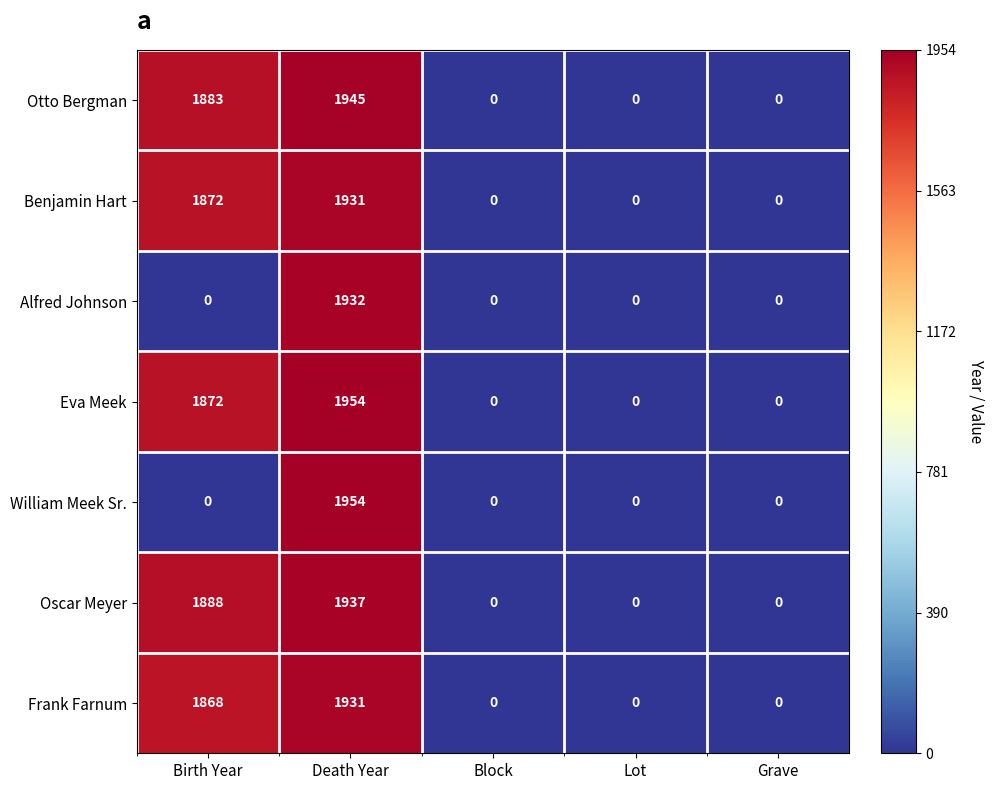

True or false: Eva Meek has a value of 0 at Block.

True